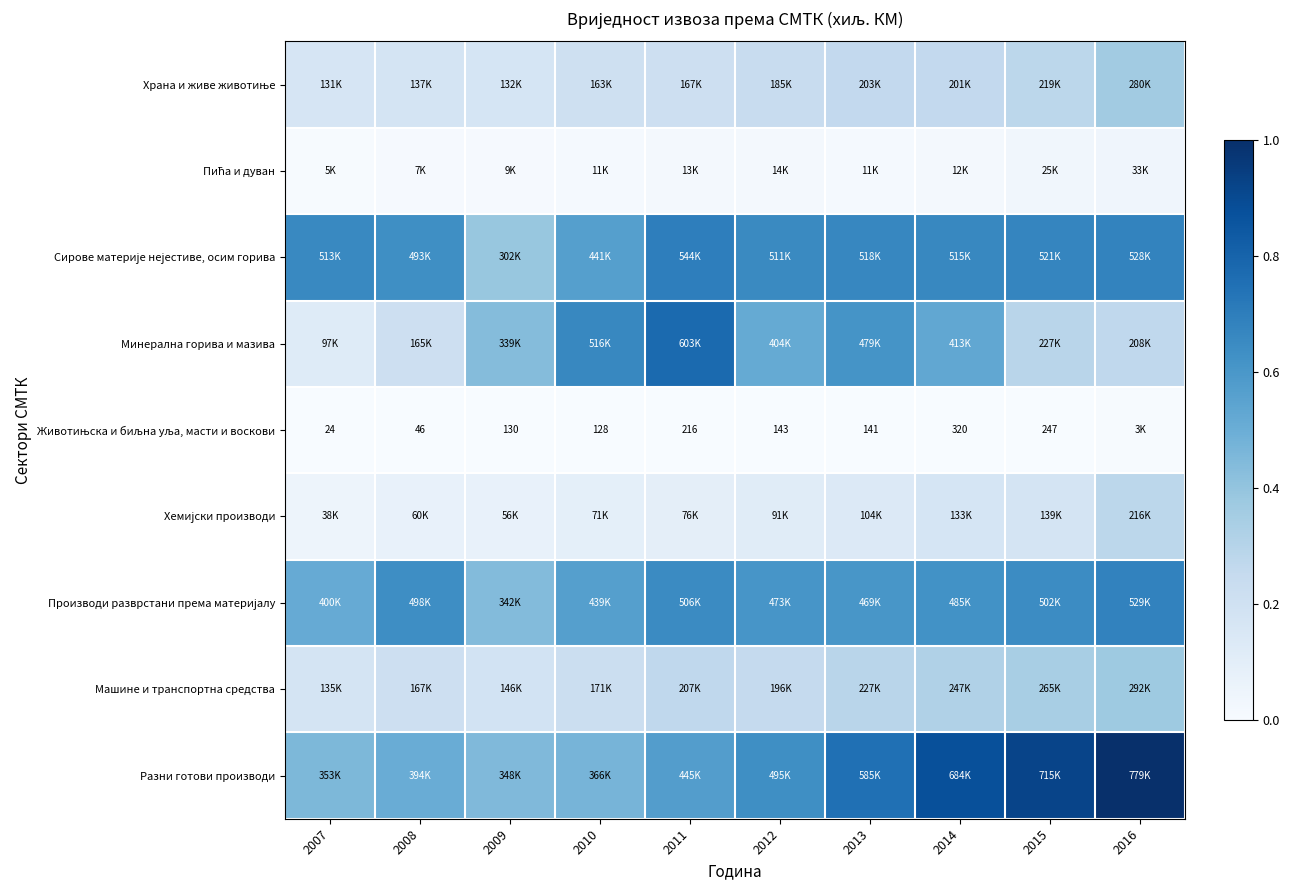

At how many categories does at least one series exceed 0?

10